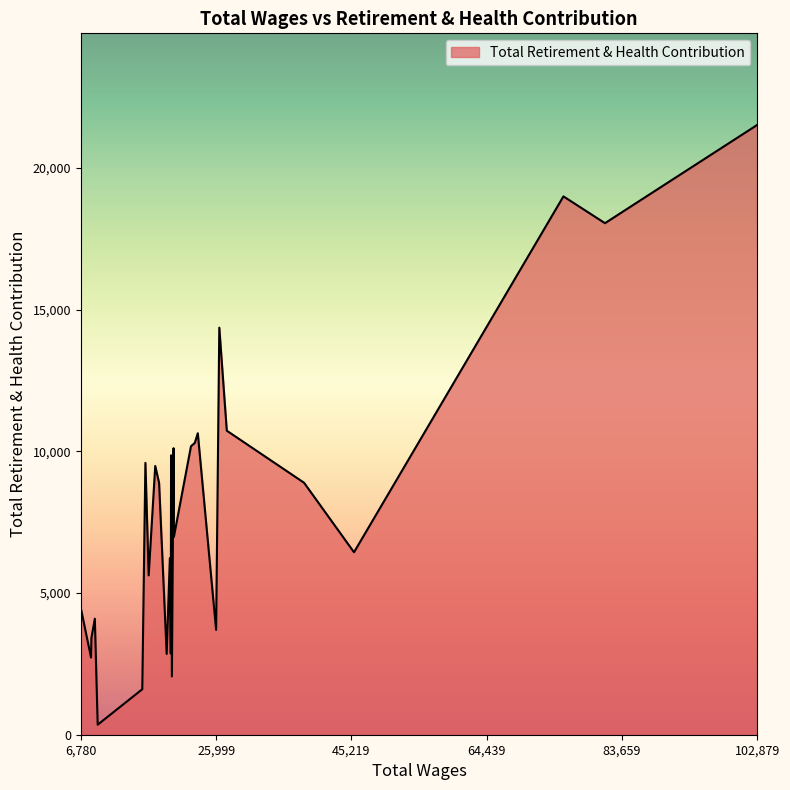

What is the difference between the maximum and minimum values?

21170